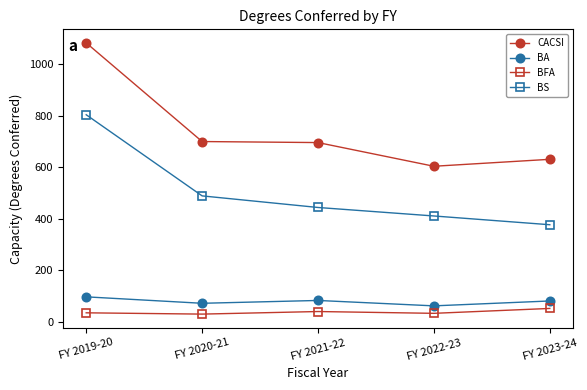

At how many categories does at least one series exceed 251?

5